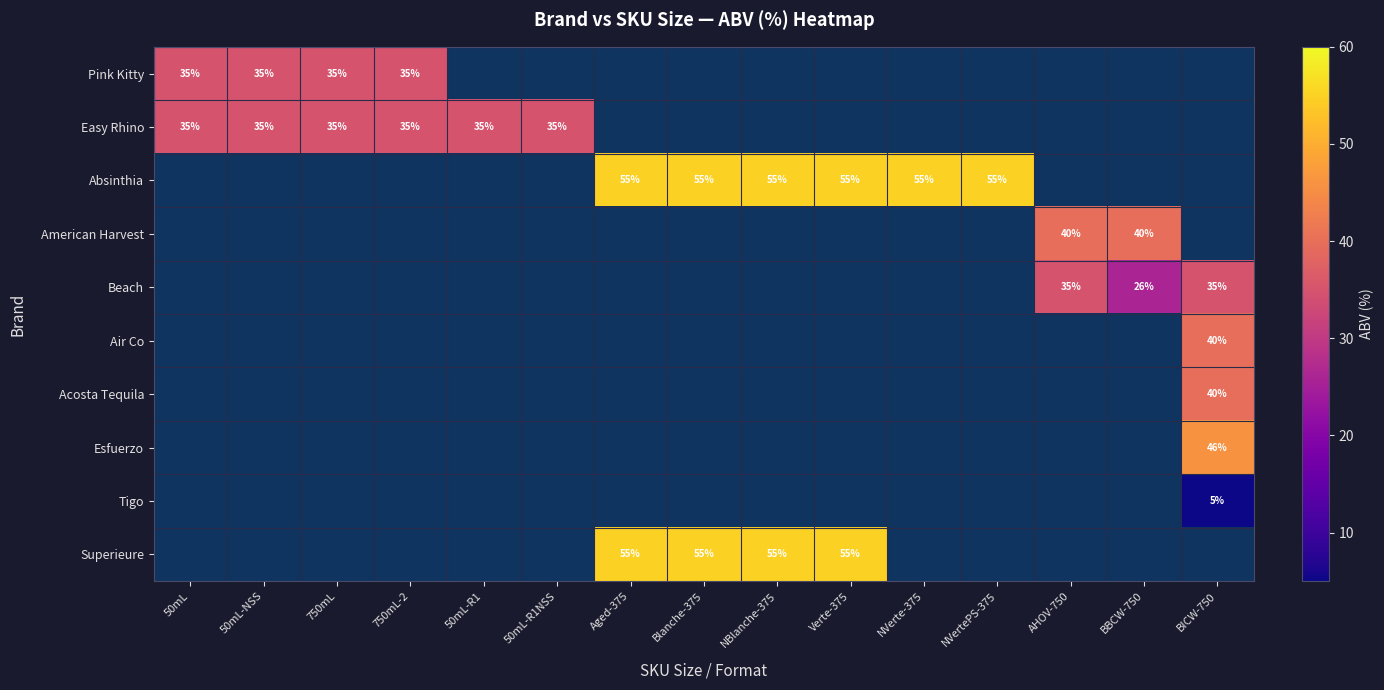

Which category has the highest value across all series?

Aged-375